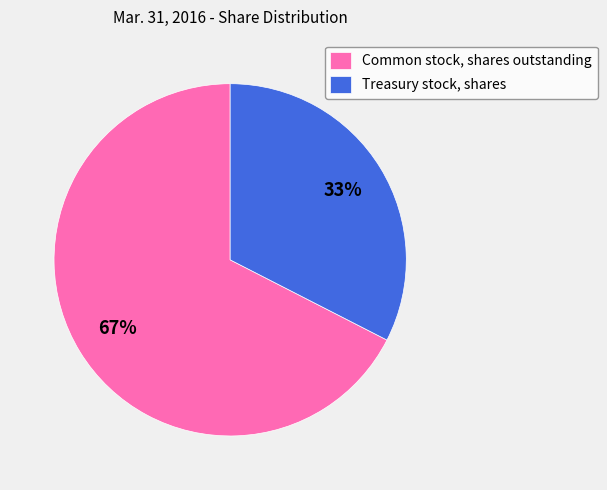

How many slices are in this pie chart?

2